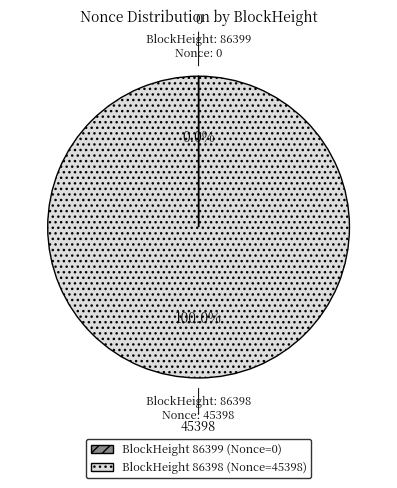

Is there any slice that represents more than half of the pie?

Yes